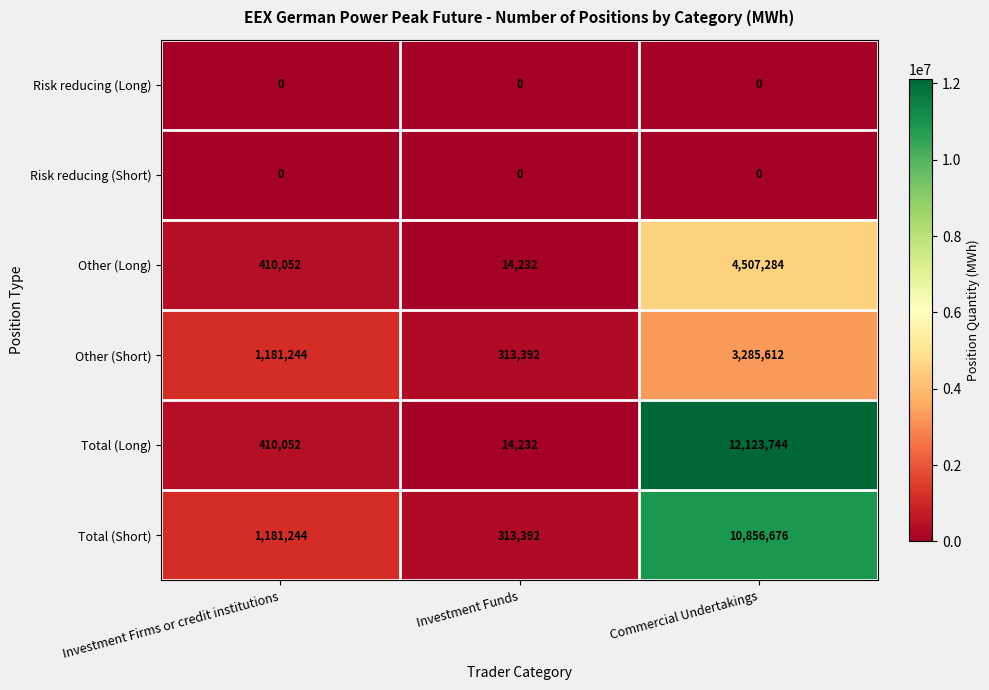

Which category has the highest value across all series?

Commercial Undertakings